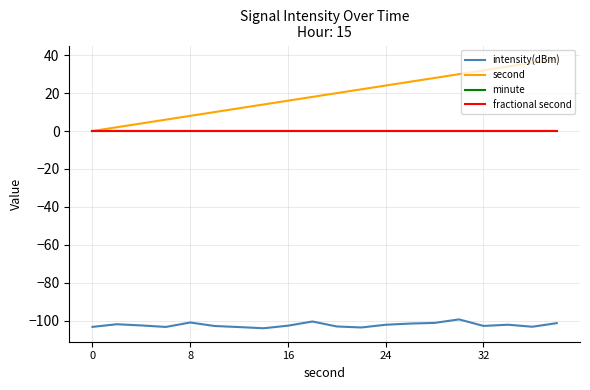

Reading right to left, transcribe all the data shown in this chart.

intensity(dBm): -101.4	-103.3	-102.2	-102.9	-99.4	-101.3	-101.6	-102.2	-103.7	-103.2	-100.5	-102.7	-104.1	-103.5	-102.9	-101.1	-103.4	-102.6	-102.0	-103.4
second: 38.0	36.0	34.0	32.0	30.0	28.0	26.0	24.0	22.0	20.0	18.0	16.0	14.0	12.0	10.0	8.0	6.0	4.0	2.0	0.0
minute: 0.0	0.0	0.0	0.0	0.0	0.0	0.0	0.0	0.0	0.0	0.0	0.0	0.0	0.0	0.0	0.0	0.0	0.0	0.0	0.0
fractional second: 0.0	0.0	0.0	0.0	0.0	0.0	0.0	0.0	0.0	0.0	0.0	0.0	0.0	0.0	0.0	0.0	0.0	0.0	0.0	0.0